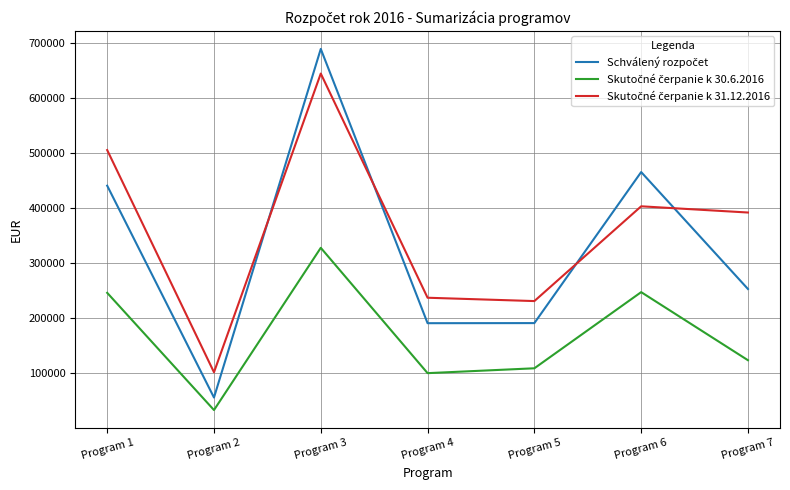

What is the difference between the highest and lowest values at Program 3?

361615.4